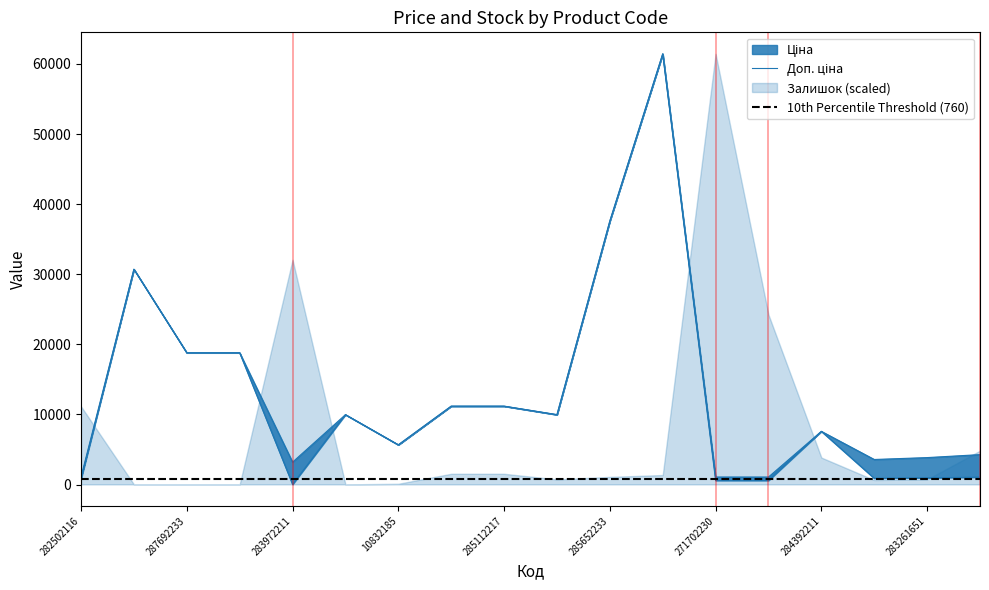

Which category has the lowest value in the Доп. ціна series?

271702230